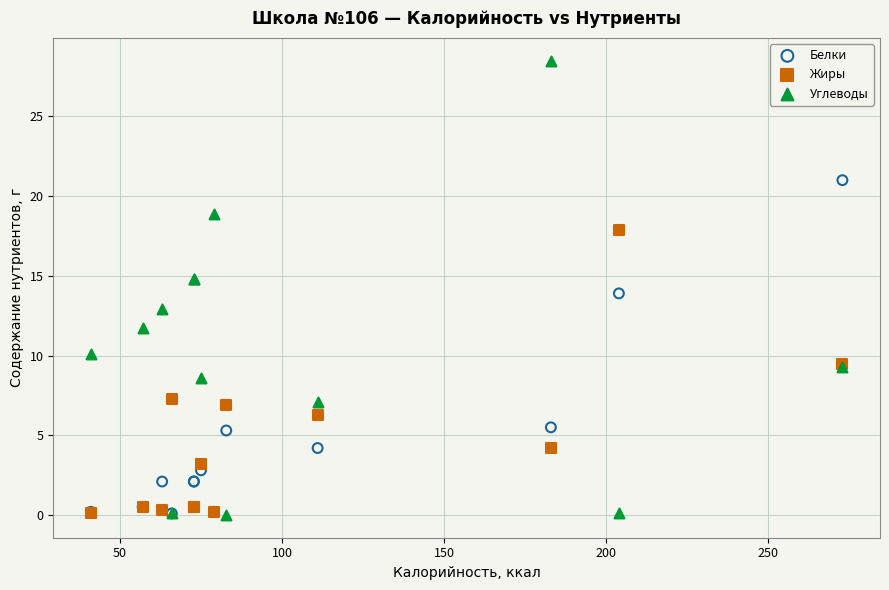

What are all the series names shown in the legend?

Белки, Жиры, Углеводы